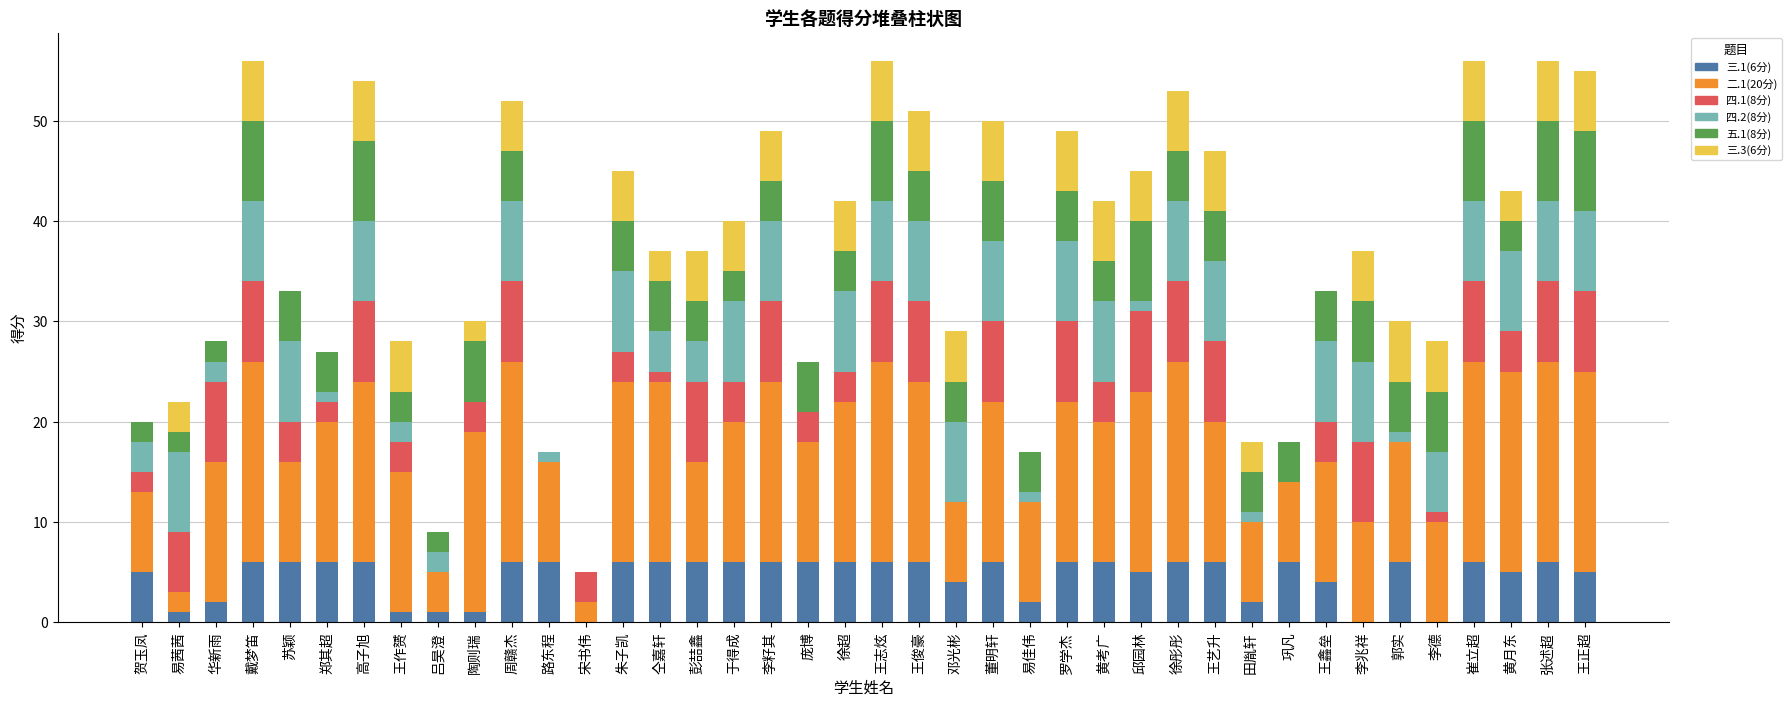

Is it true that 三.1(6分) equals 0 at 李德?

True